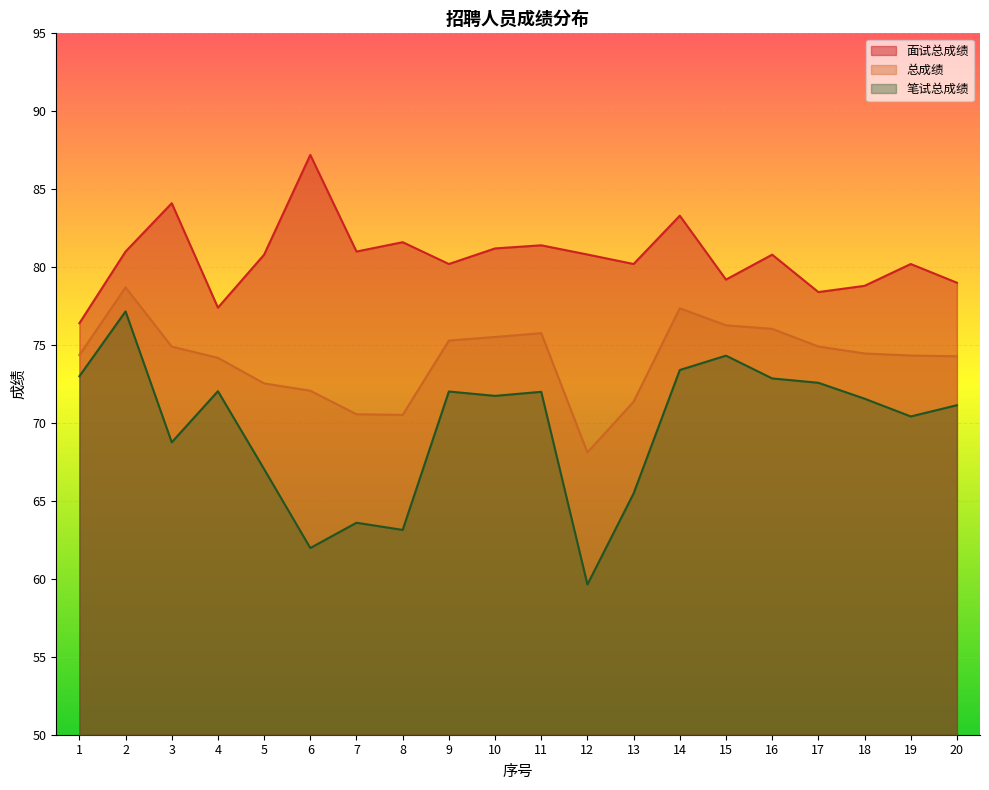

True or false: 笔试总成绩 and 总成绩 intersect in this chart.

False